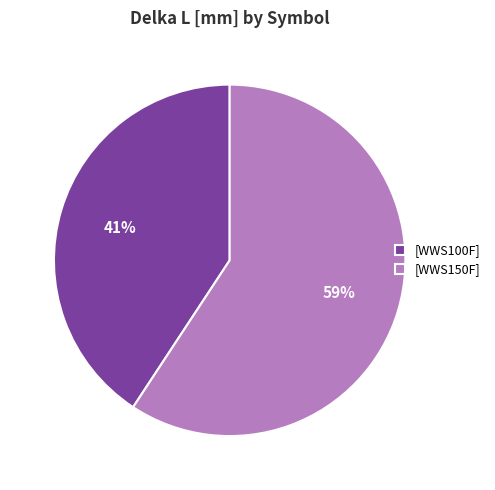

Which slice represents more than half of the pie?

[WWS150F]